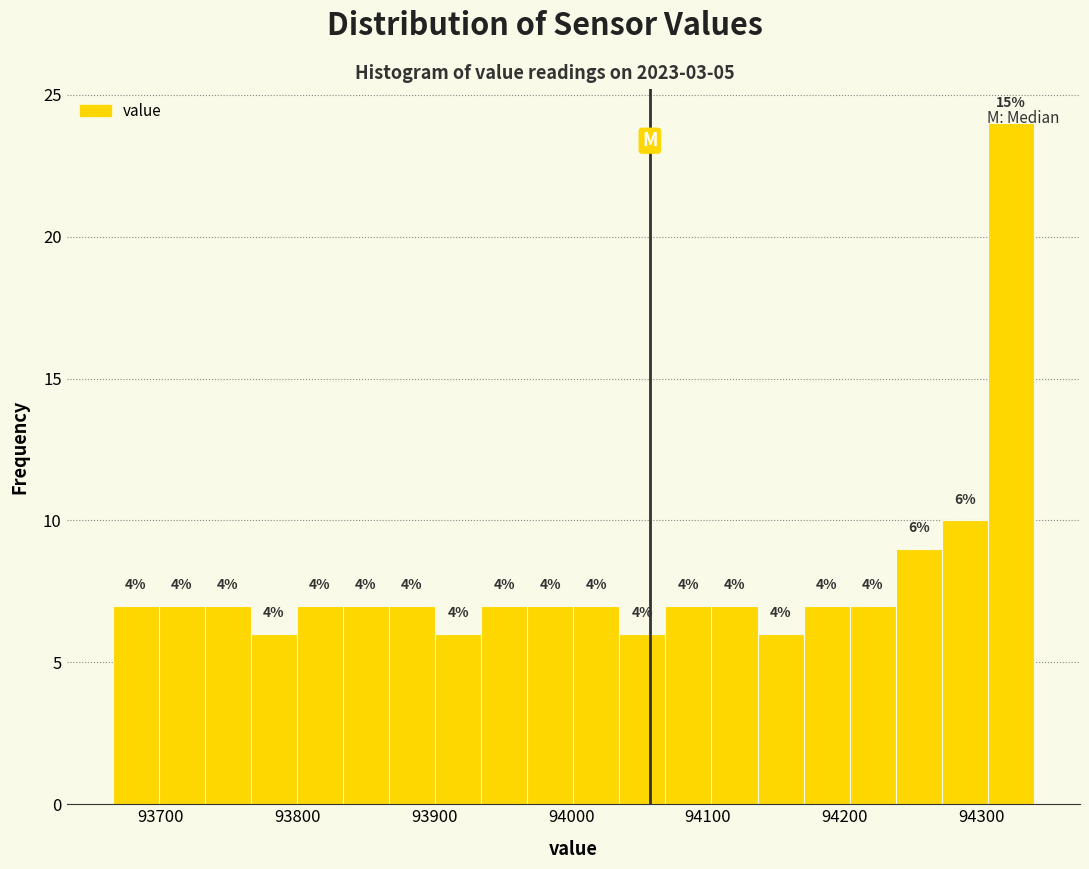

Around what value on the x-axis is the tallest bar? Give the approximate position of its centre, as read against the axis.

94320